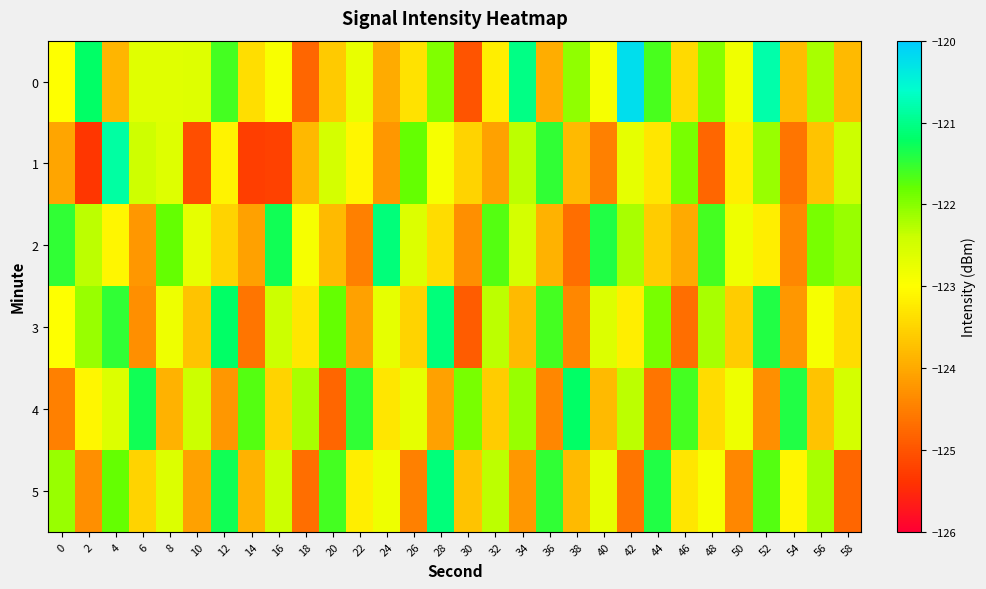

Reading left to right, what are all the values shown in this chart?

0: 0=-123.0	2=-121.2	4=-123.9	6=-122.6	8=-122.6	10=-122.6	12=-121.6	14=-123.4	16=-122.9	18=-124.8	20=-123.6	22=-122.7	24=-124.0	26=-123.3	28=-122.0	30=-125.0	32=-123.2	34=-121.0	36=-124.0	38=-122.1	40=-122.9	42=-120.2	44=-121.6	46=-123.4	48=-122.0	50=-122.8	52=-120.8	54=-123.8	56=-122.2	58=-123.8
1: 0=-124.0	2=-125.4	4=-120.9	6=-122.4	8=-122.6	10=-125.1	12=-123.1	14=-125.3	16=-125.2	18=-123.8	20=-122.5	22=-123.1	24=-124.2	26=-121.8	28=-122.9	30=-123.5	32=-124.1	34=-122.3	36=-121.5	38=-123.8	40=-124.5	42=-122.7	44=-123.3	46=-121.9	48=-124.8	50=-123.2	52=-122.1	54=-124.6	56=-123.7	58=-122.4
2: 0=-121.5	2=-122.3	4=-123.1	6=-124.2	8=-121.8	10=-122.7	12=-123.5	14=-124.1	16=-121.3	18=-122.9	20=-123.8	22=-124.5	24=-121.1	26=-122.6	28=-123.4	30=-124.3	32=-121.7	34=-122.5	36=-123.9	38=-124.7	40=-121.4	42=-122.2	44=-123.6	46=-124.0	48=-121.6	50=-122.8	52=-123.2	54=-124.4	56=-121.9	58=-122.1
3: 0=-123.0	2=-122.1	4=-121.5	6=-124.3	8=-122.8	10=-123.7	12=-121.2	14=-124.6	16=-122.4	18=-123.3	20=-121.8	22=-124.1	24=-122.7	26=-123.5	28=-121.1	30=-124.9	32=-122.3	34=-123.8	36=-121.6	38=-124.4	40=-122.6	42=-123.2	44=-121.9	46=-124.7	48=-122.2	50=-123.6	52=-121.4	54=-124.2	56=-122.9	58=-123.4
4: 0=-124.5	2=-123.1	4=-122.6	6=-121.3	8=-123.9	10=-122.4	12=-124.2	14=-121.7	16=-123.5	18=-122.2	20=-124.8	22=-121.5	24=-123.3	26=-122.7	28=-124.1	30=-121.9	32=-123.6	34=-122.1	36=-124.4	38=-121.2	40=-123.8	42=-122.3	44=-124.6	46=-121.6	48=-123.4	50=-122.8	52=-124.3	54=-121.4	56=-123.7	58=-122.5
5: 0=-122.1	2=-124.3	4=-121.8	6=-123.5	8=-122.6	10=-124.1	12=-121.3	14=-123.9	16=-122.4	18=-124.7	20=-121.6	22=-123.2	24=-122.8	26=-124.5	28=-121.1	30=-123.7	32=-122.3	34=-124.2	36=-121.5	38=-123.8	40=-122.7	42=-124.6	44=-121.4	46=-123.3	48=-122.9	50=-124.4	52=-121.7	54=-123.1	56=-122.2	58=-124.8